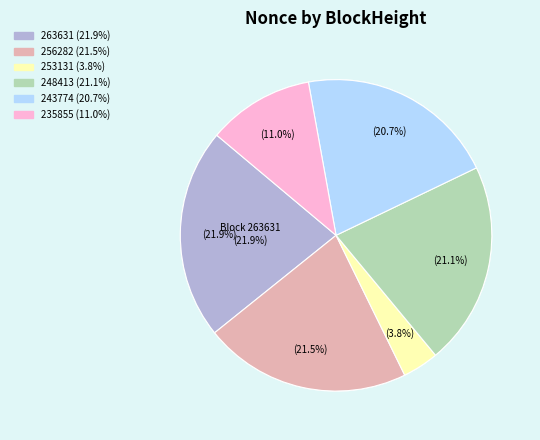

To the nearest percent, what is the difference between the largest and smallest slice percentages?

22%